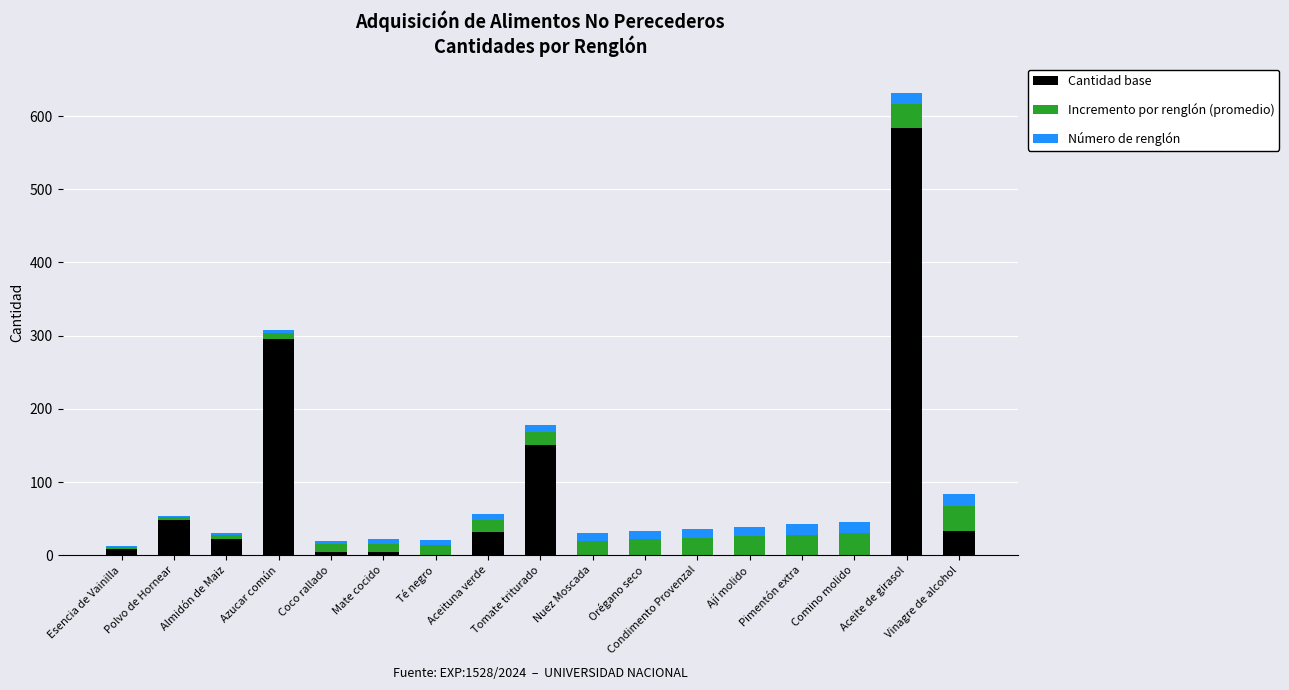

Which category has the highest value in the Cantidad base series?

Aceite de girasol